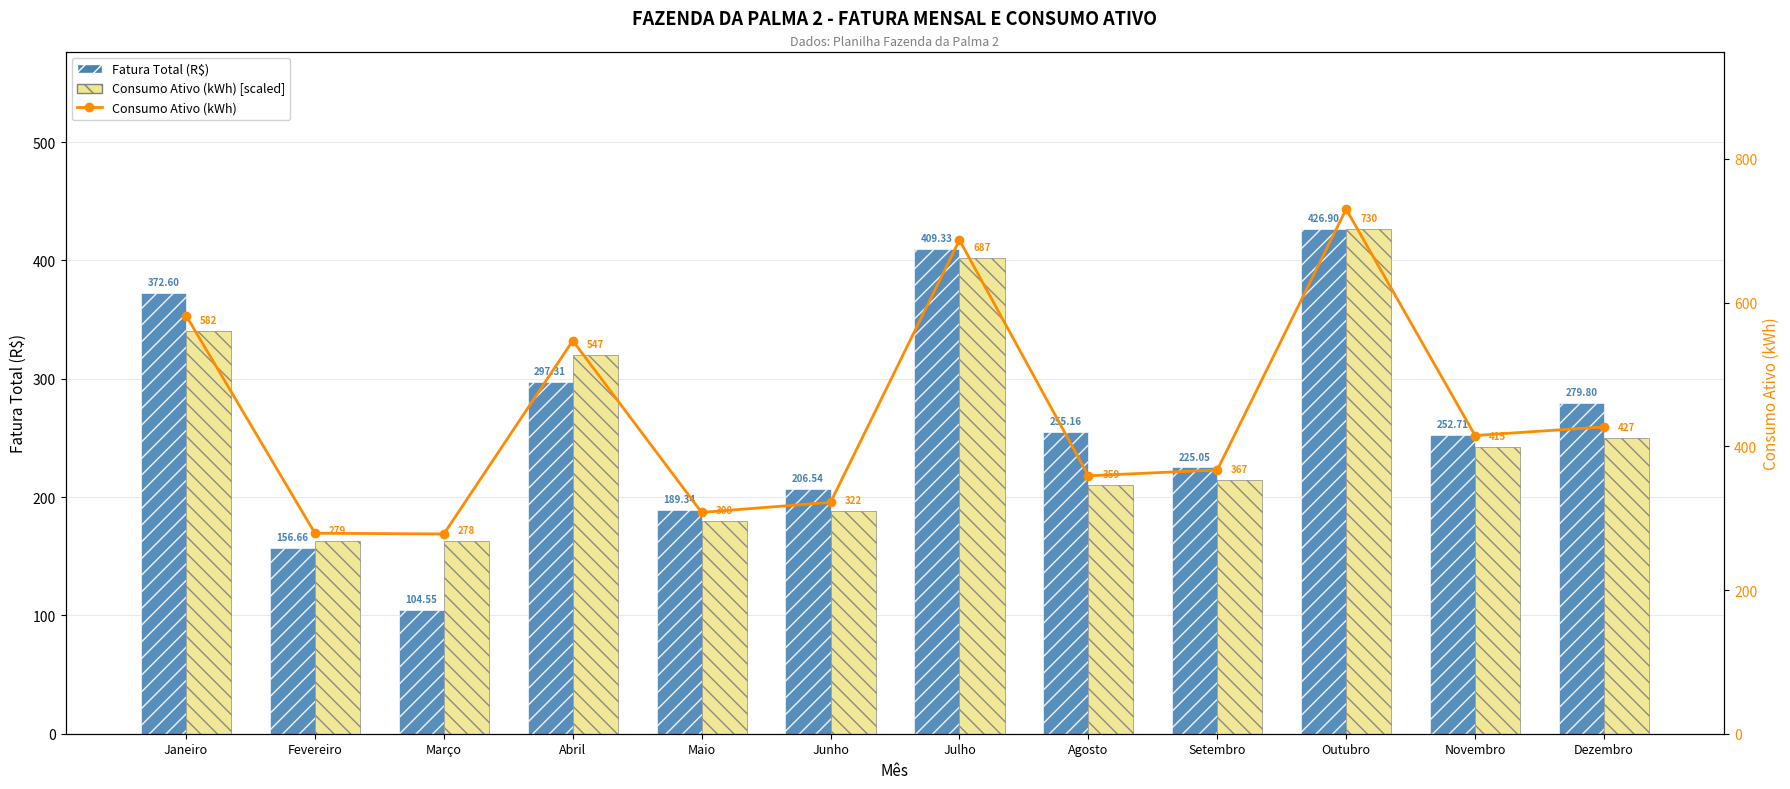

List the series in order of their overall mean, highest first.

Consumo Ativo (kWh), Fatura Total (R$)